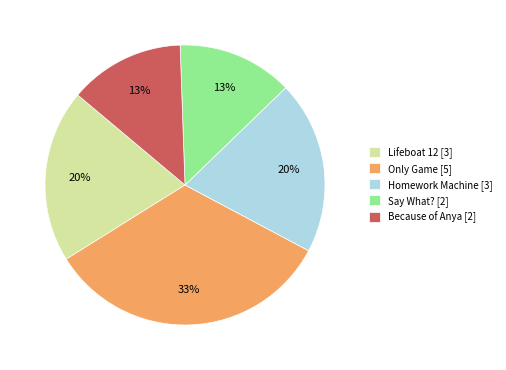

Is there any slice that represents more than half of the pie?

No